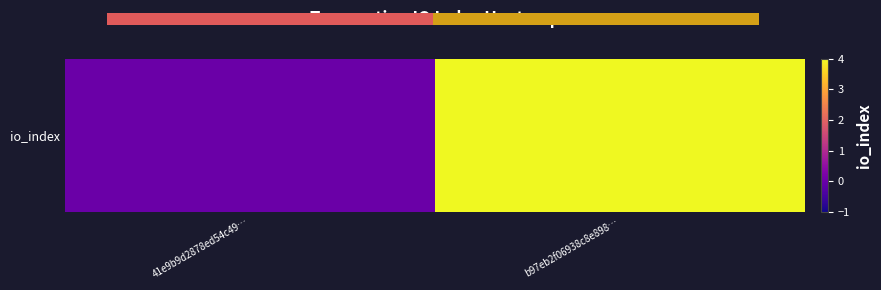

Is it true that the value at b97eb2f06938c8e898… is 6?

False